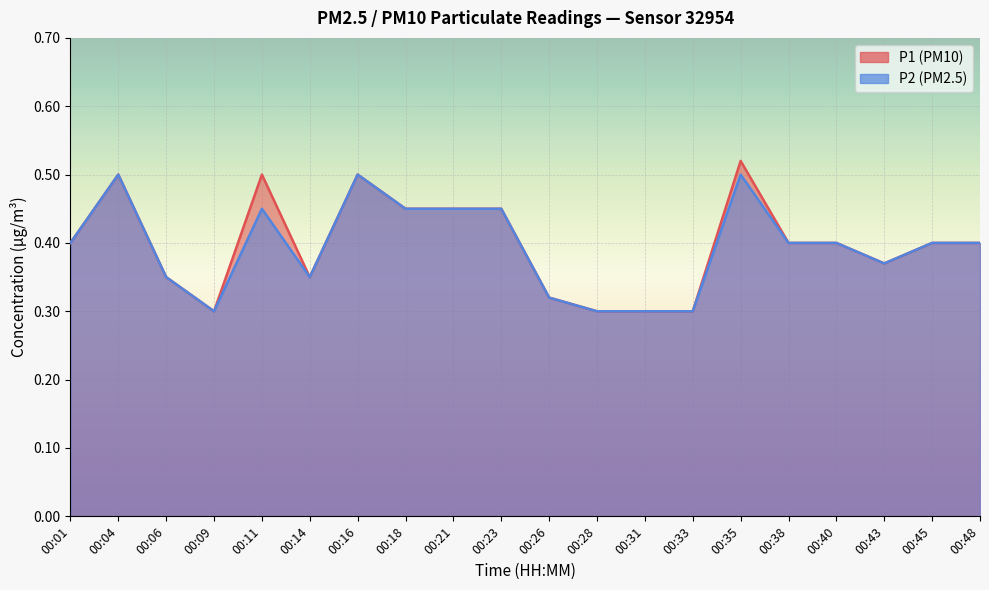

In P1, how many points are lower than both neighbors (excluding endpoints)?

3